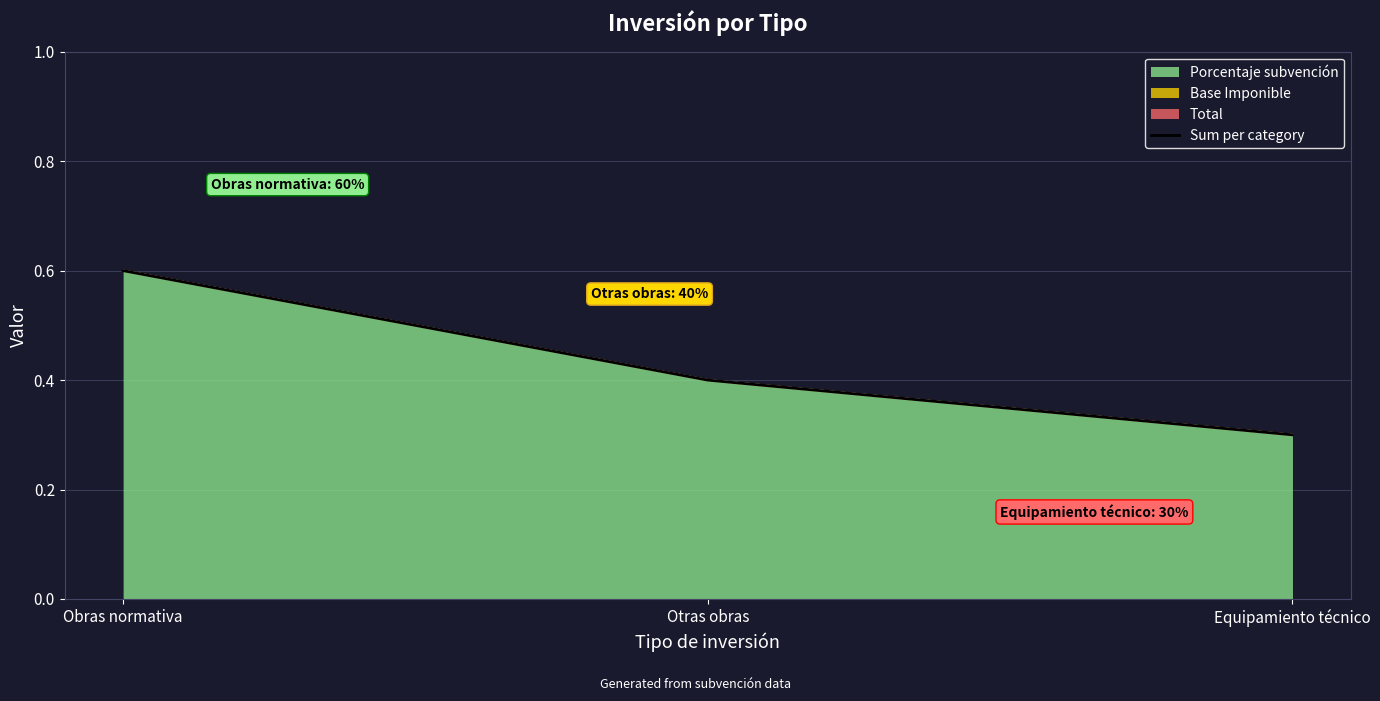

Reading left to right, extract all data points from this chart.

0.6	0.4	0.3